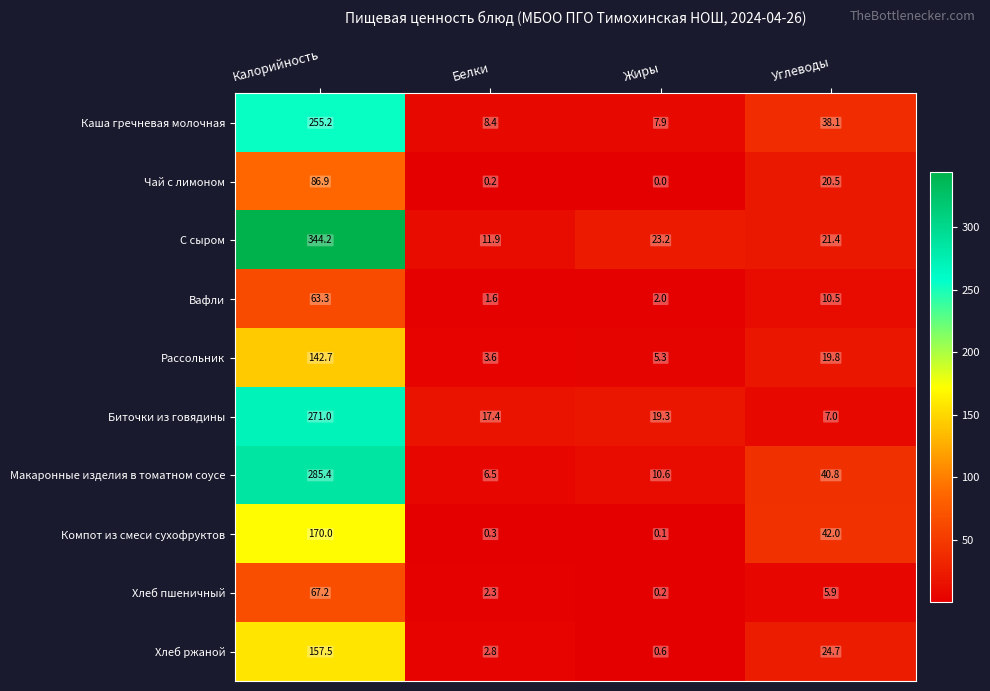

Rank the categories by Рассольник value from lowest to highest.

Белки, Жиры, Углеводы, Калорийность